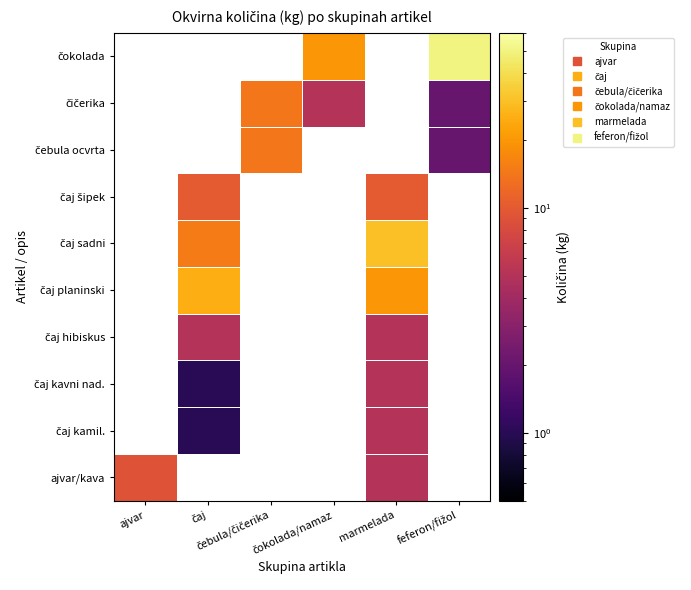

Is the value of čaj kavni nad. at čaj greater than the value of čebula ocvrta at čaj?

No